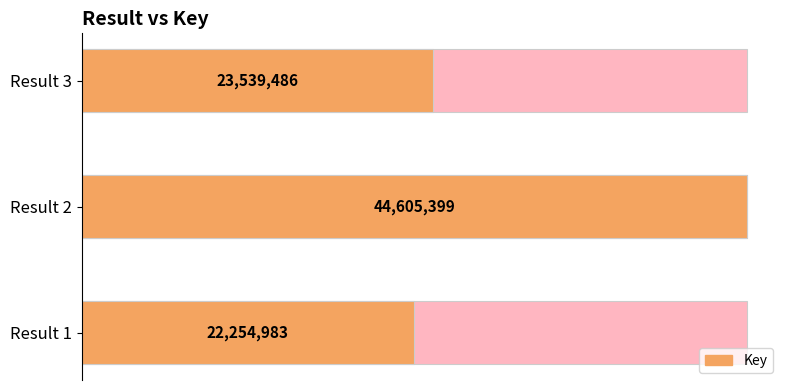

What is the difference between the maximum and minimum values?

22350416